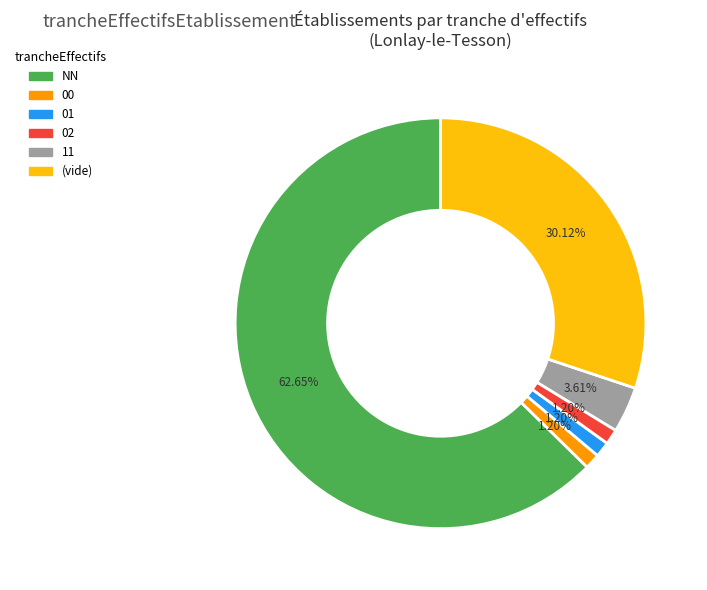

Between NN and 01, which is larger?

NN